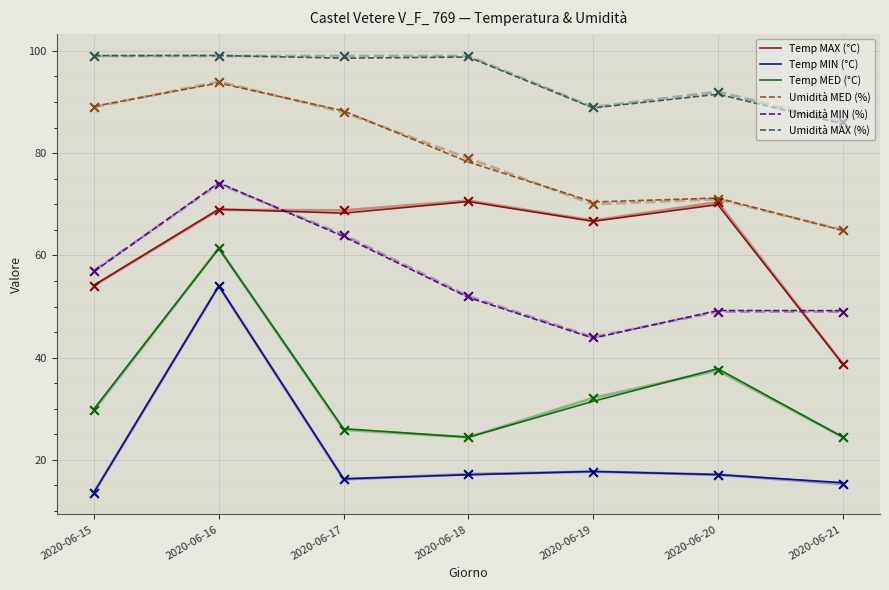

Is the value of Umidità MIN (%) at 2020-06-17 greater than the value of Temp MAX (°C) at 2020-06-21?

Yes